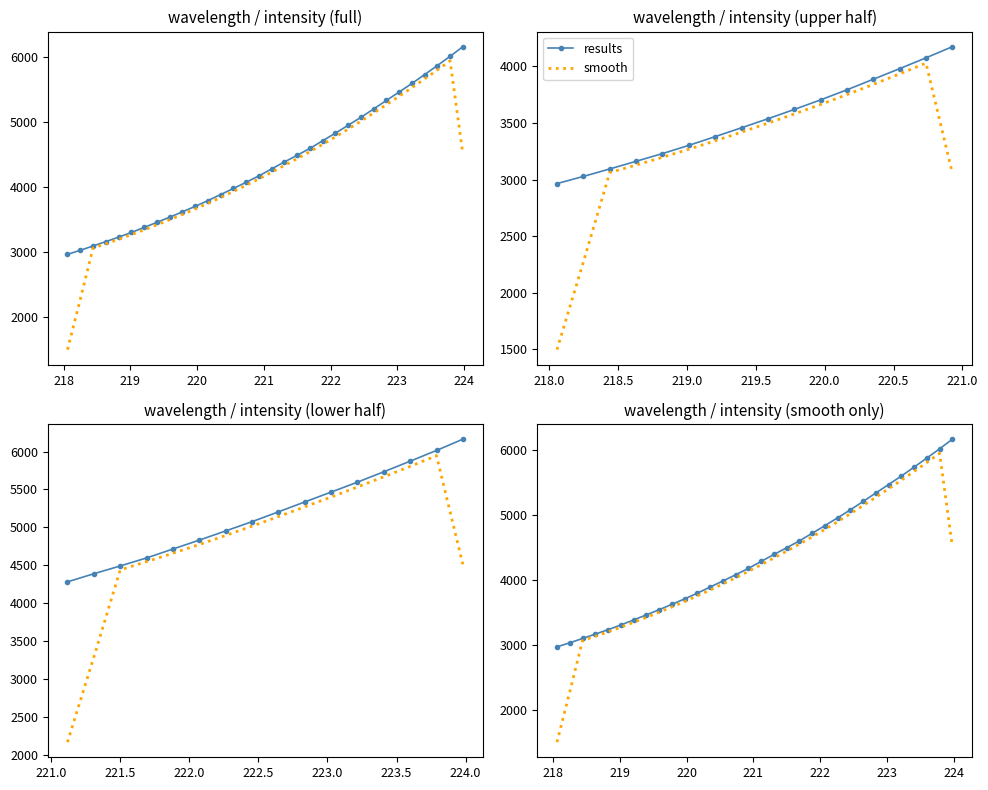

What is the greatest value displayed?

6162.3